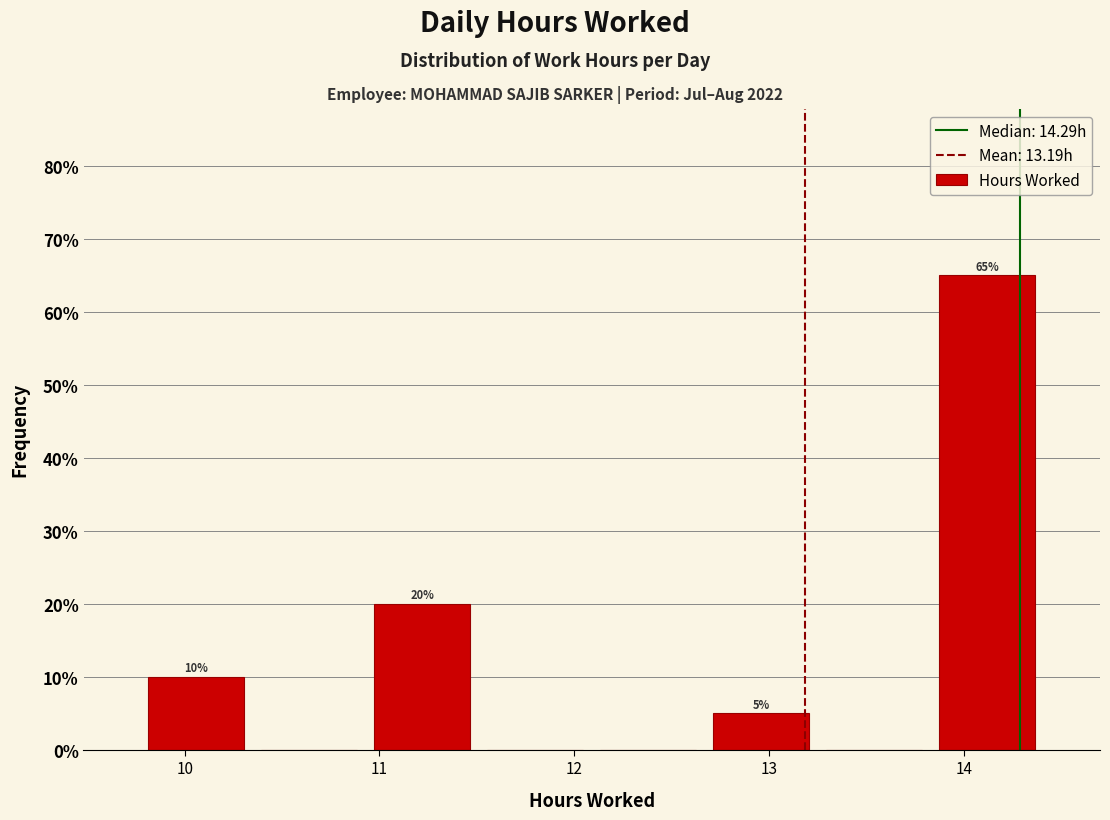

Which range on the x-axis has the tallest bar?

13.83 to 14.41